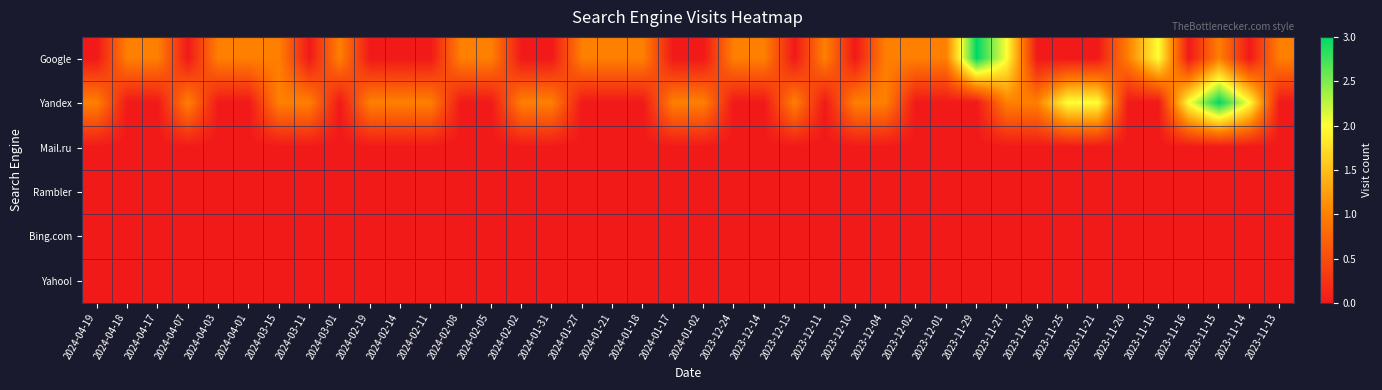

Reading left to right, list all the values displayed in this chart.

Google: 2024-04-19=0	2024-04-18=1	2024-04-17=1	2024-04-07=0	2024-04-03=1	2024-04-01=1	2024-03-15=1	2024-03-11=0	2024-03-01=1	2024-02-19=0	2024-02-14=0	2024-02-11=0	2024-02-08=1	2024-02-05=1	2024-02-02=0	2024-01-31=0	2024-01-27=1	2024-01-21=1	2024-01-18=1	2024-01-17=0	2024-01-02=0	2023-12-24=1	2023-12-14=1	2023-12-13=0	2023-12-11=1	2023-12-10=0	2023-12-04=1	2023-12-02=1	2023-12-01=1	2023-11-29=3	2023-11-27=2	2023-11-26=0	2023-11-25=0	2023-11-21=0	2023-11-20=1	2023-11-18=2	2023-11-16=0	2023-11-15=1	2023-11-14=0	2023-11-13=1
Yandex: 2024-04-19=1	2024-04-18=0	2024-04-17=0	2024-04-07=1	2024-04-03=0	2024-04-01=0	2024-03-15=1	2024-03-11=1	2024-03-01=0	2024-02-19=1	2024-02-14=1	2024-02-11=1	2024-02-08=0	2024-02-05=0	2024-02-02=1	2024-01-31=1	2024-01-27=0	2024-01-21=0	2024-01-18=0	2024-01-17=1	2024-01-02=1	2023-12-24=0	2023-12-14=0	2023-12-13=1	2023-12-11=0	2023-12-10=1	2023-12-04=1	2023-12-02=0	2023-12-01=0	2023-11-29=0	2023-11-27=1	2023-11-26=1	2023-11-25=2	2023-11-21=2	2023-11-20=0	2023-11-18=0	2023-11-16=2	2023-11-15=3	2023-11-14=2	2023-11-13=0
Mail.ru: 2024-04-19=0	2024-04-18=0	2024-04-17=0	2024-04-07=0	2024-04-03=0	2024-04-01=0	2024-03-15=0	2024-03-11=0	2024-03-01=0	2024-02-19=0	2024-02-14=0	2024-02-11=0	2024-02-08=0	2024-02-05=0	2024-02-02=0	2024-01-31=0	2024-01-27=0	2024-01-21=0	2024-01-18=0	2024-01-17=0	2024-01-02=0	2023-12-24=0	2023-12-14=0	2023-12-13=0	2023-12-11=0	2023-12-10=0	2023-12-04=0	2023-12-02=0	2023-12-01=0	2023-11-29=0	2023-11-27=0	2023-11-26=0	2023-11-25=0	2023-11-21=0	2023-11-20=0	2023-11-18=0	2023-11-16=0	2023-11-15=0	2023-11-14=0	2023-11-13=0
Rambler: 2024-04-19=0	2024-04-18=0	2024-04-17=0	2024-04-07=0	2024-04-03=0	2024-04-01=0	2024-03-15=0	2024-03-11=0	2024-03-01=0	2024-02-19=0	2024-02-14=0	2024-02-11=0	2024-02-08=0	2024-02-05=0	2024-02-02=0	2024-01-31=0	2024-01-27=0	2024-01-21=0	2024-01-18=0	2024-01-17=0	2024-01-02=0	2023-12-24=0	2023-12-14=0	2023-12-13=0	2023-12-11=0	2023-12-10=0	2023-12-04=0	2023-12-02=0	2023-12-01=0	2023-11-29=0	2023-11-27=0	2023-11-26=0	2023-11-25=0	2023-11-21=0	2023-11-20=0	2023-11-18=0	2023-11-16=0	2023-11-15=0	2023-11-14=0	2023-11-13=0
Bing.com: 2024-04-19=0	2024-04-18=0	2024-04-17=0	2024-04-07=0	2024-04-03=0	2024-04-01=0	2024-03-15=0	2024-03-11=0	2024-03-01=0	2024-02-19=0	2024-02-14=0	2024-02-11=0	2024-02-08=0	2024-02-05=0	2024-02-02=0	2024-01-31=0	2024-01-27=0	2024-01-21=0	2024-01-18=0	2024-01-17=0	2024-01-02=0	2023-12-24=0	2023-12-14=0	2023-12-13=0	2023-12-11=0	2023-12-10=0	2023-12-04=0	2023-12-02=0	2023-12-01=0	2023-11-29=0	2023-11-27=0	2023-11-26=0	2023-11-25=0	2023-11-21=0	2023-11-20=0	2023-11-18=0	2023-11-16=0	2023-11-15=0	2023-11-14=0	2023-11-13=0
Yahoo!: 2024-04-19=0	2024-04-18=0	2024-04-17=0	2024-04-07=0	2024-04-03=0	2024-04-01=0	2024-03-15=0	2024-03-11=0	2024-03-01=0	2024-02-19=0	2024-02-14=0	2024-02-11=0	2024-02-08=0	2024-02-05=0	2024-02-02=0	2024-01-31=0	2024-01-27=0	2024-01-21=0	2024-01-18=0	2024-01-17=0	2024-01-02=0	2023-12-24=0	2023-12-14=0	2023-12-13=0	2023-12-11=0	2023-12-10=0	2023-12-04=0	2023-12-02=0	2023-12-01=0	2023-11-29=0	2023-11-27=0	2023-11-26=0	2023-11-25=0	2023-11-21=0	2023-11-20=0	2023-11-18=0	2023-11-16=0	2023-11-15=0	2023-11-14=0	2023-11-13=0